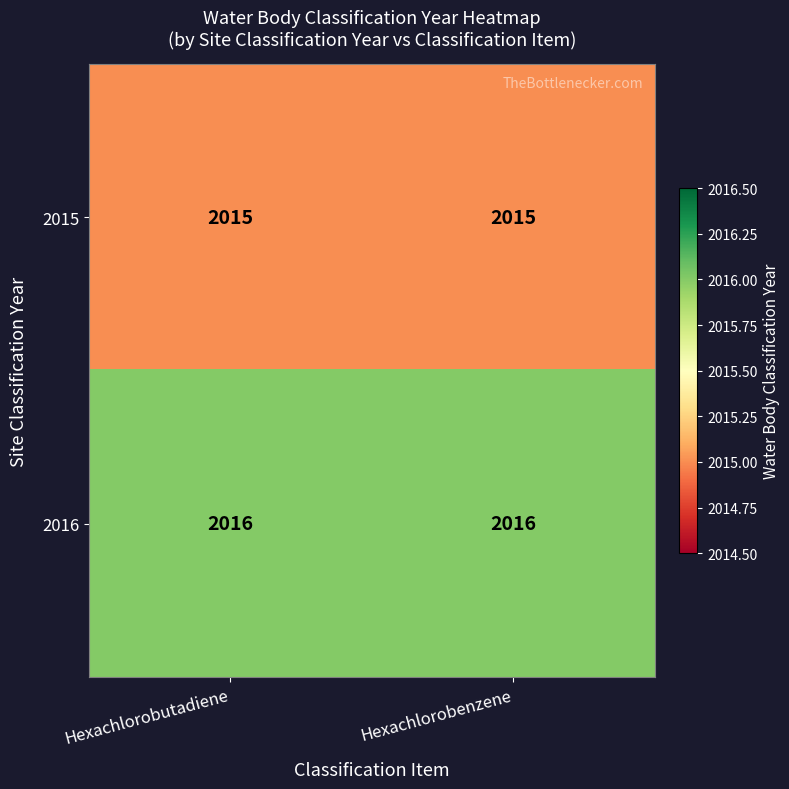

Which series has the largest total across all categories?

2016